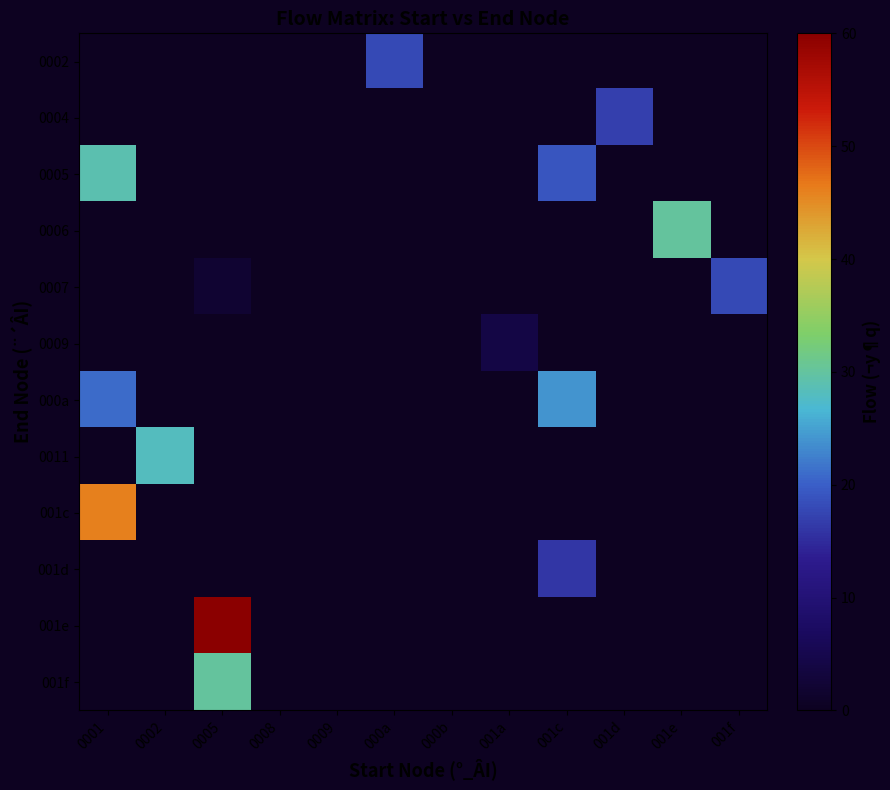

Reading right to left, extract all data points from this chart.

0002: 001f=0	001e=0	001d=0	001c=0	001a=0	000b=0	000a=18	0009=0	0008=0	0005=0	0002=0	0001=0
0004: 001f=0	001e=0	001d=17	001c=0	001a=0	000b=0	000a=0	0009=0	0008=0	0005=0	0002=0	0001=0
0005: 001f=0	001e=0	001d=0	001c=19	001a=0	000b=0	000a=0	0009=0	0008=0	0005=0	0002=0	0001=29
0006: 001f=0	001e=30	001d=0	001c=0	001a=0	000b=0	000a=0	0009=0	0008=0	0005=0	0002=0	0001=0
0007: 001f=18	001e=0	001d=0	001c=0	001a=0	000b=0	000a=0	0009=0	0008=0	0005=2	0002=0	0001=0
0009: 001f=0	001e=0	001d=0	001c=0	001a=4	000b=0	000a=0	0009=0	0008=0	0005=0	0002=0	0001=0
000a: 001f=0	001e=0	001d=0	001c=24	001a=0	000b=0	000a=0	0009=0	0008=0	0005=0	0002=0	0001=21
0011: 001f=0	001e=0	001d=0	001c=0	001a=0	000b=0	000a=0	0009=0	0008=0	0005=0	0002=28	0001=0
001c: 001f=0	001e=0	001d=0	001c=0	001a=0	000b=0	000a=0	0009=0	0008=0	0005=0	0002=0	0001=46
001d: 001f=0	001e=0	001d=0	001c=16	001a=0	000b=0	000a=0	0009=0	0008=0	0005=0	0002=0	0001=0
001e: 001f=0	001e=0	001d=0	001c=0	001a=0	000b=0	000a=0	0009=0	0008=0	0005=60	0002=0	0001=0
001f: 001f=0	001e=0	001d=0	001c=0	001a=0	000b=0	000a=0	0009=0	0008=0	0005=30	0002=0	0001=0